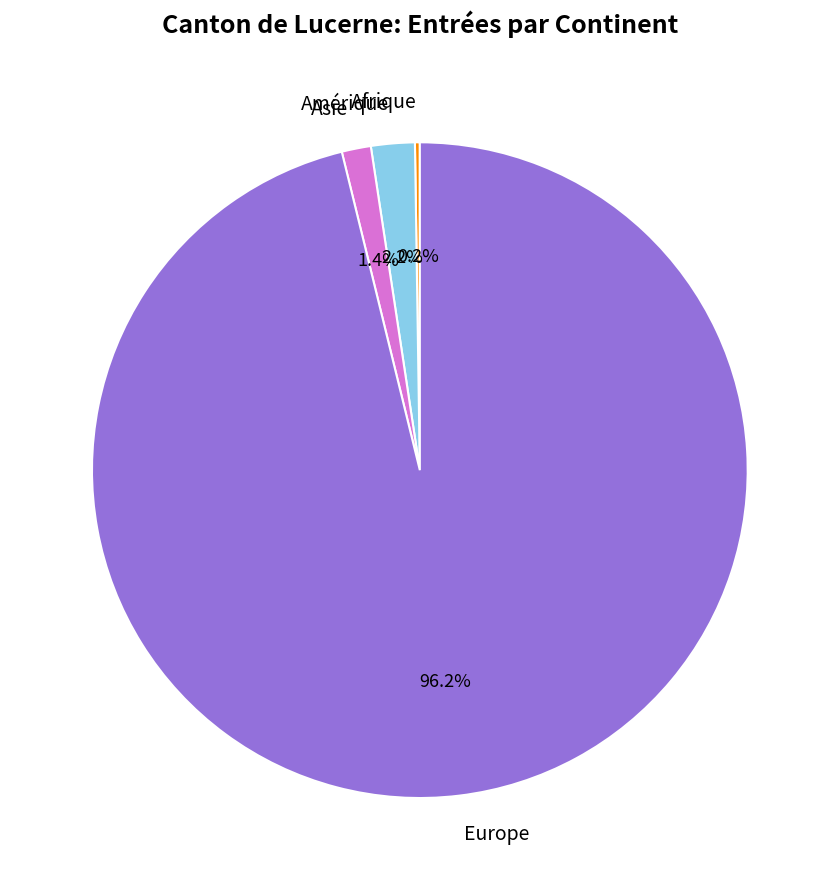

Which category has the biggest portion of the pie?

Europe